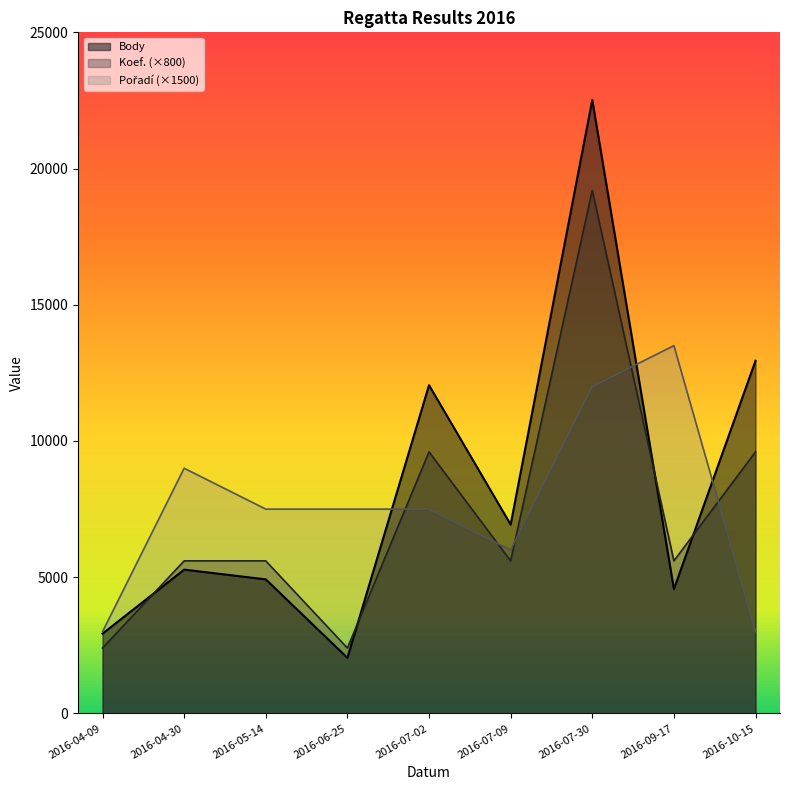

At which category is the sum across all series the highest?

2016-07-30